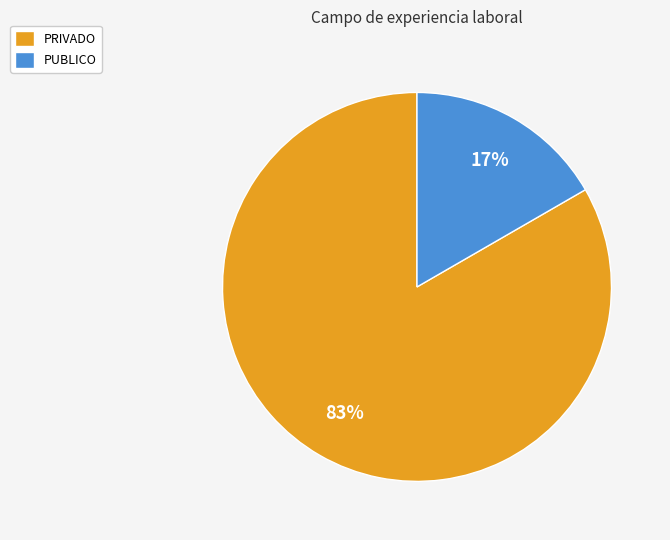

To the nearest percent, what is the combined percentage of PUBLICO and PRIVADO?

100%